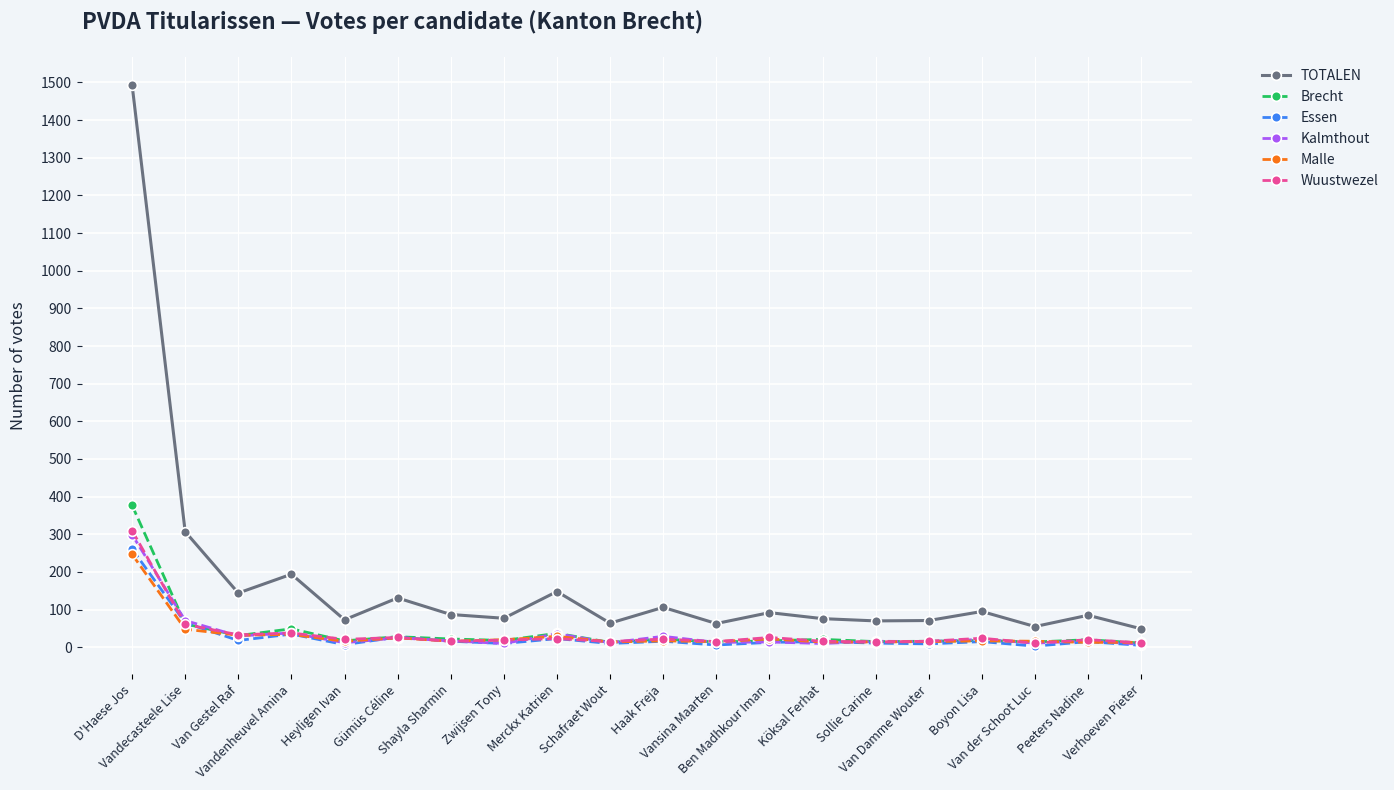

In Kalmthout, how many points are lower than both neighbors (excluding endpoints)?

8